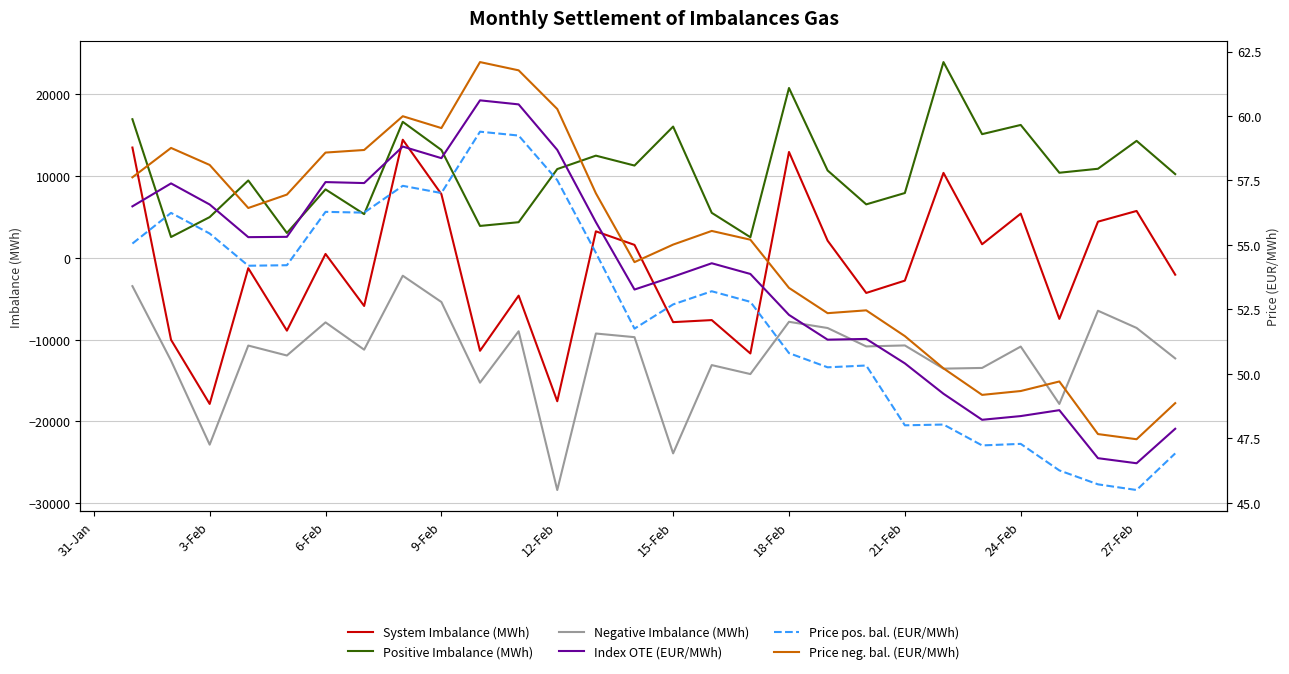

What is the highest value of the Positive Imbalance (MWh) series?

23932.5